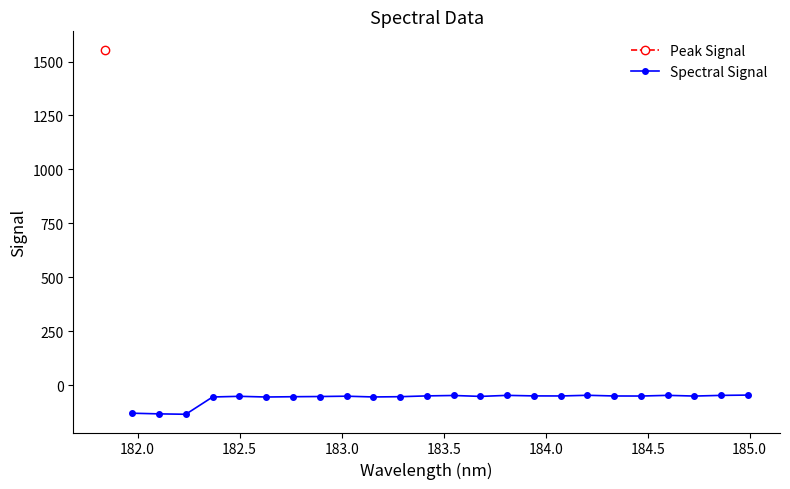

What is the value of the Spectral Signal point at the 17th from the left?

-48.7